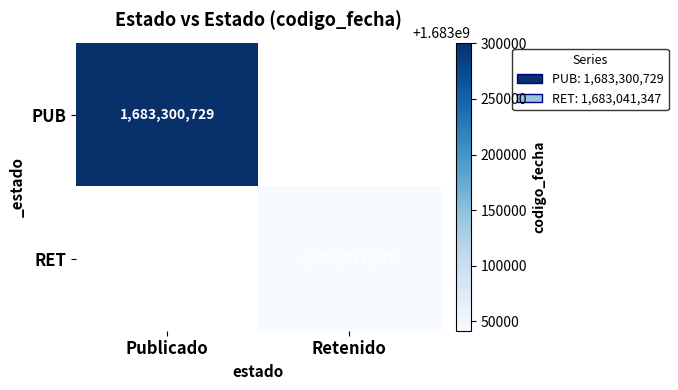

Is it true that PUB equals 1683300729 at Publicado?

True